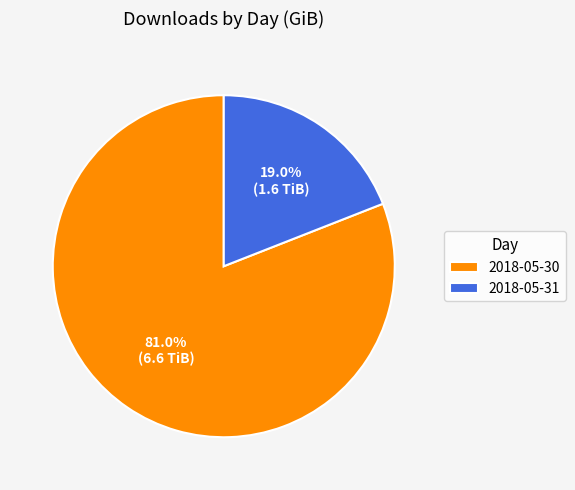

Between 2018-05-31 and 2018-05-30, which is larger?

2018-05-30